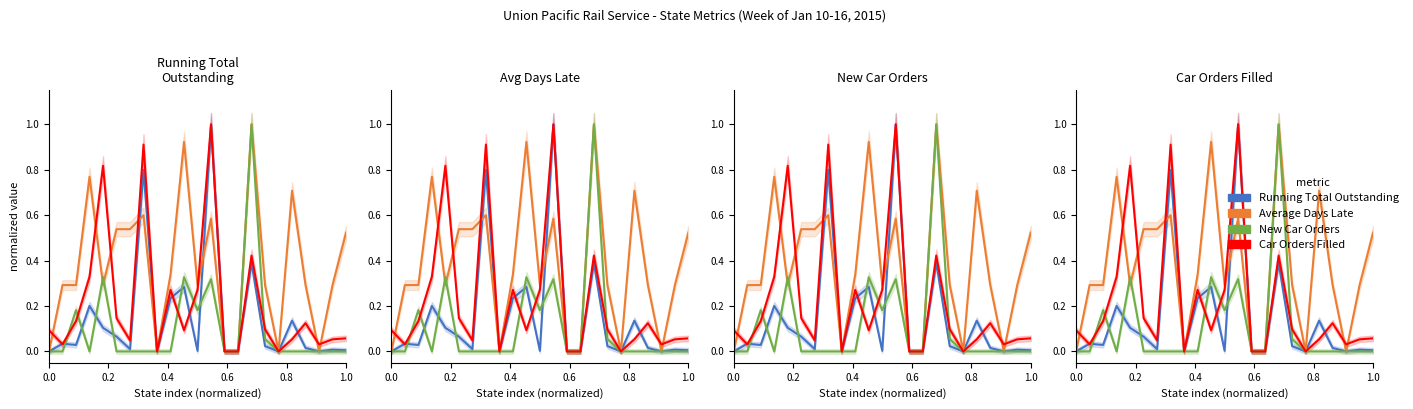

True or false: Car Orders Filled has more than 2 interior local peaks.

True